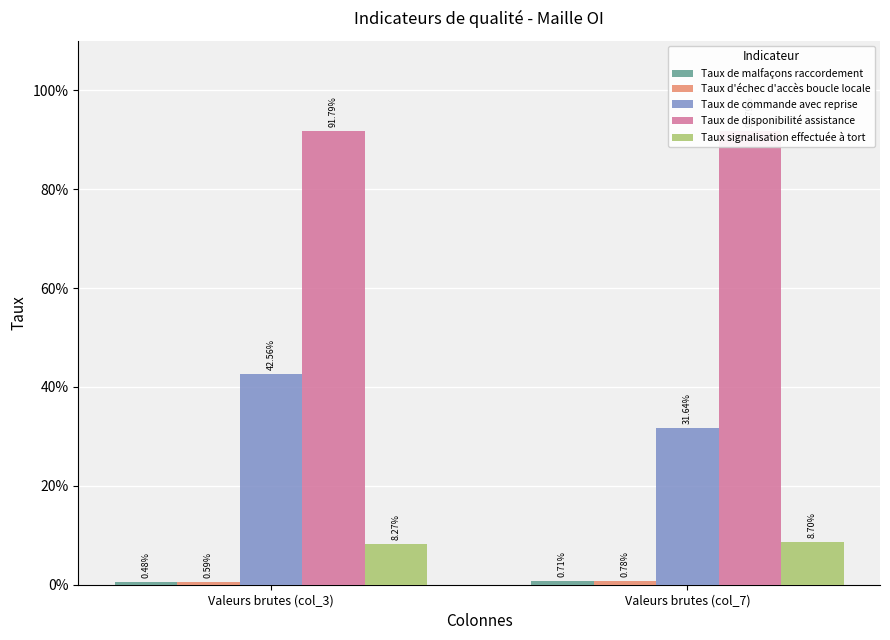

What is the total value across all series at Valeurs brutes (col_3)?

1.4